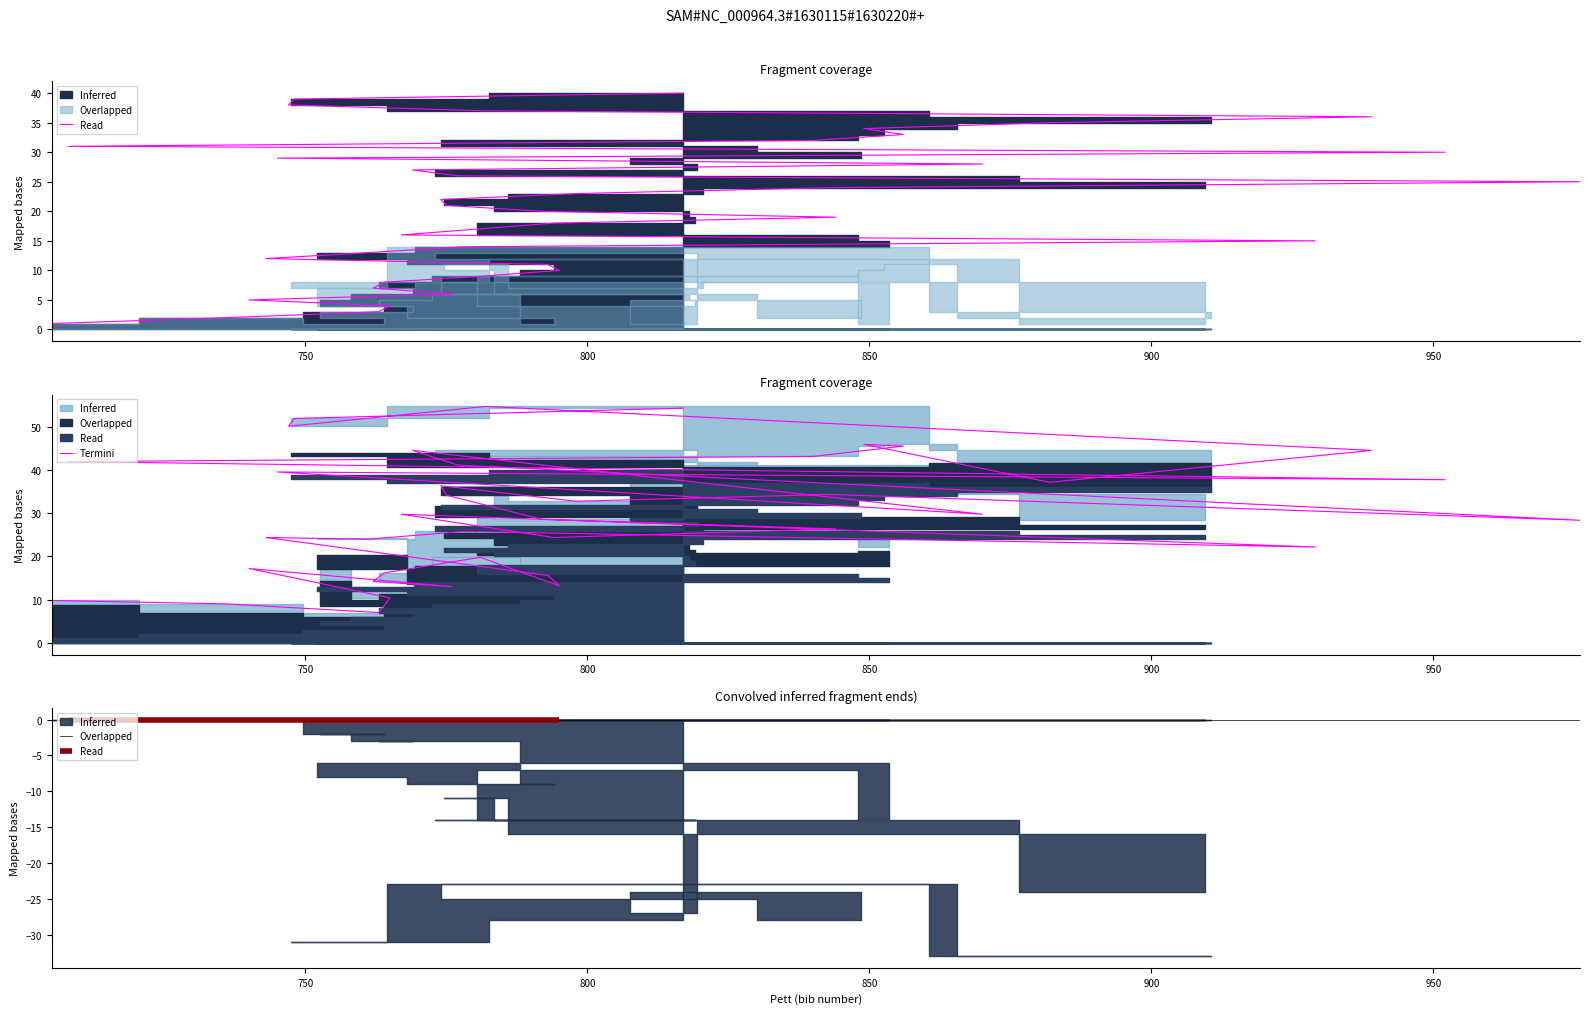

What is the average value?

30.3